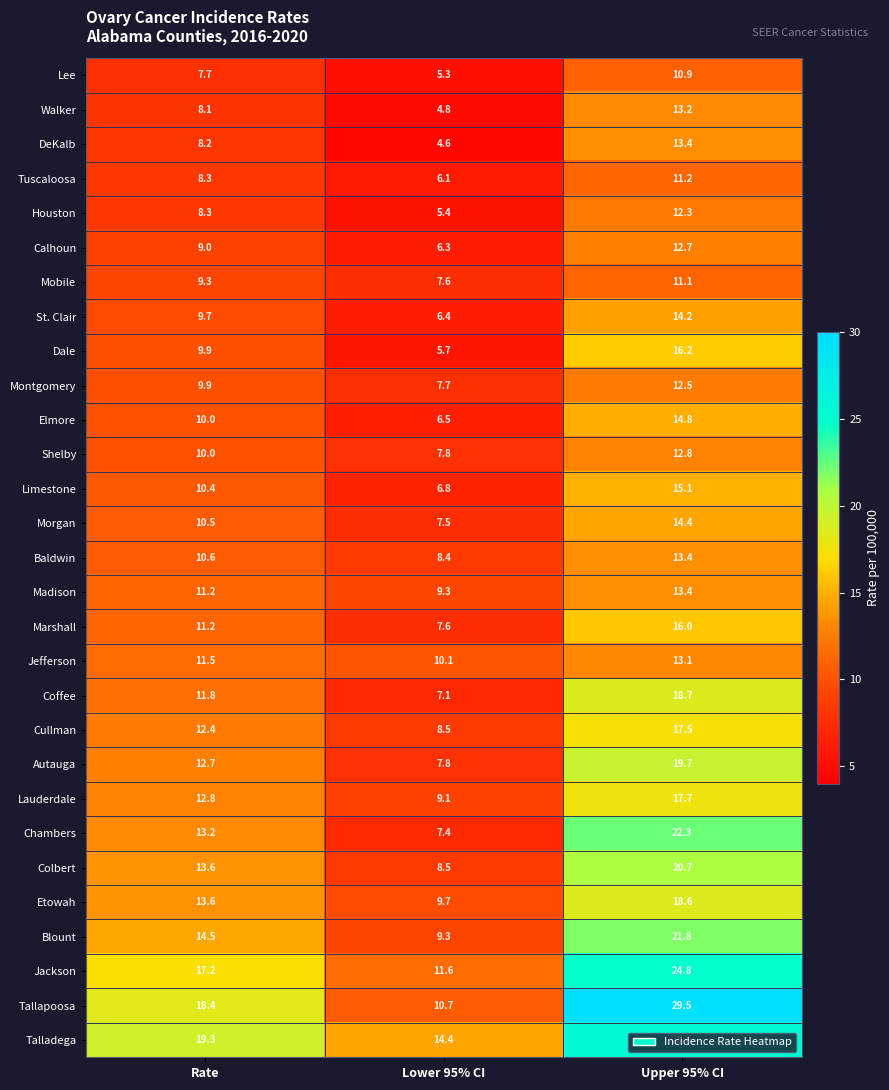

Which label corresponds to the smallest value in the chart?

Lower 95% CI